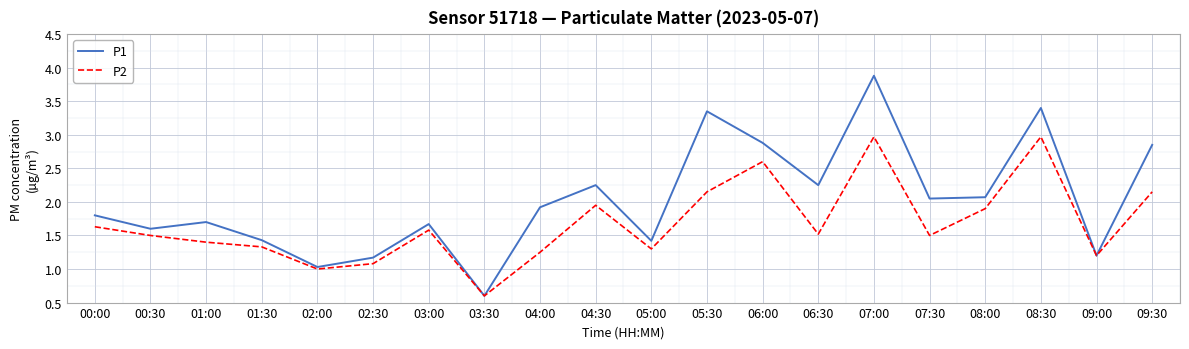

What position from the left is 02:00?

5